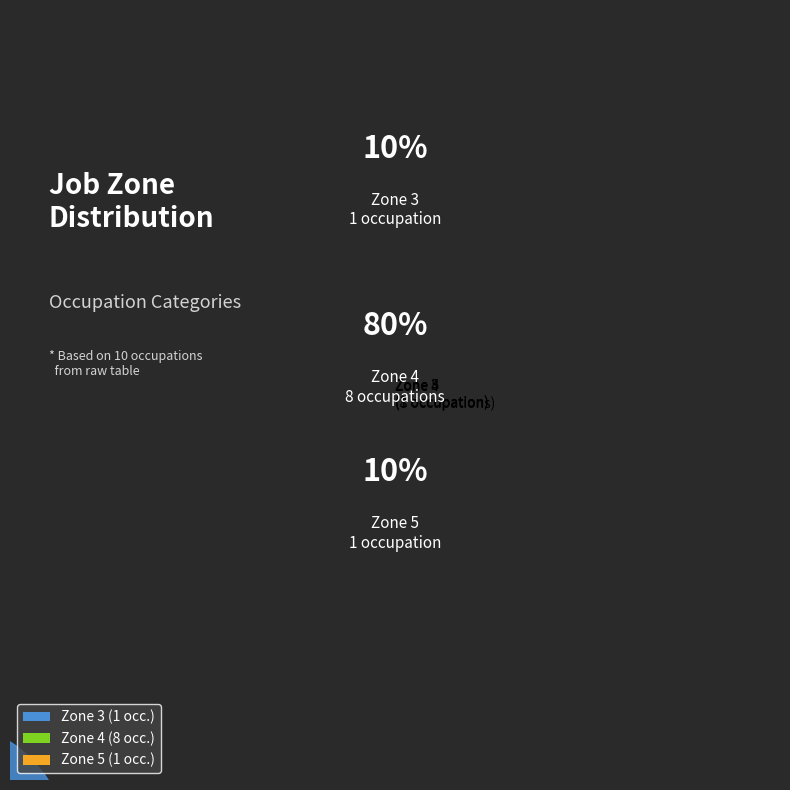

How many segments does this pie chart have?

3